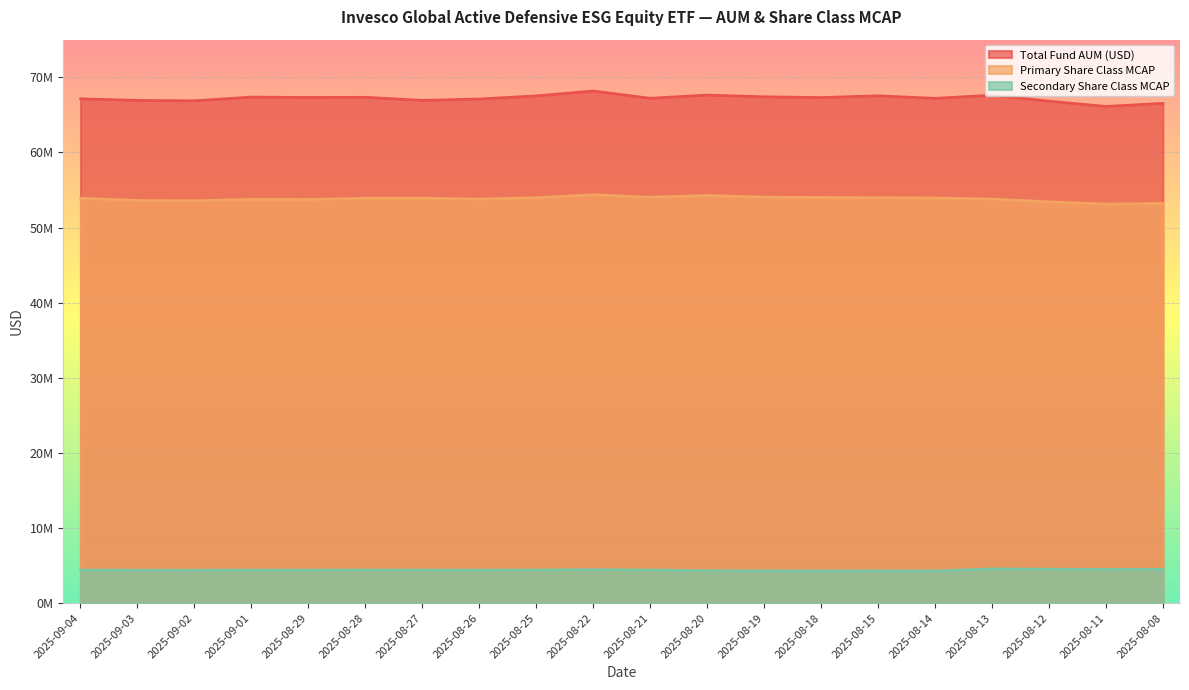

Where is Total Fund AUM (USD) nearest to the value 67153124?

2025-09-04